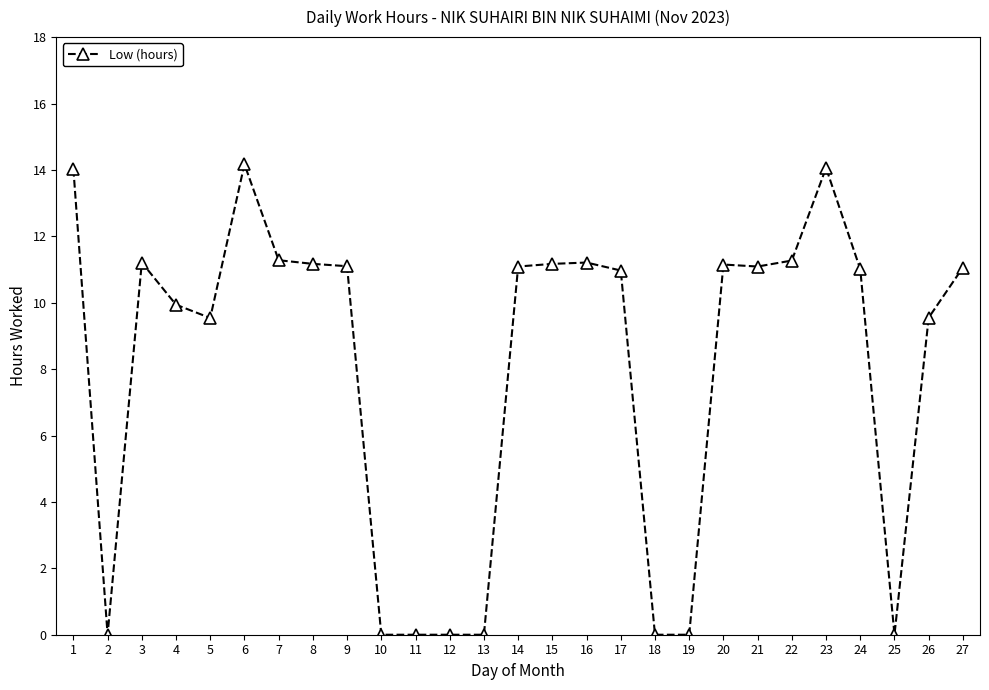

How many lines are shown in the chart?

1